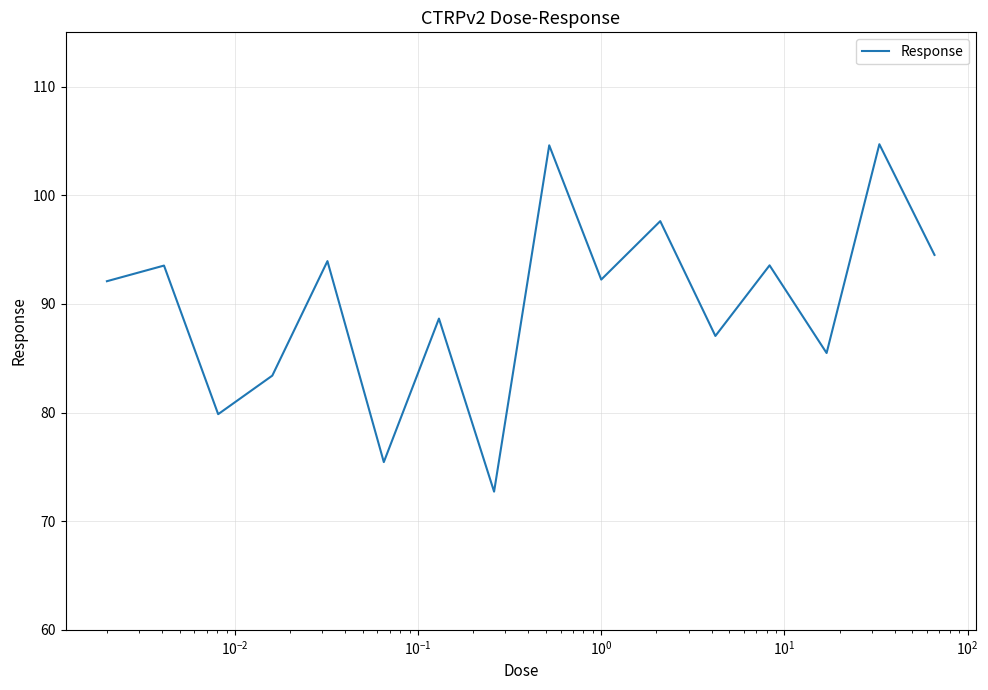

True or false: the data has more than 1 interior local peaks.

True